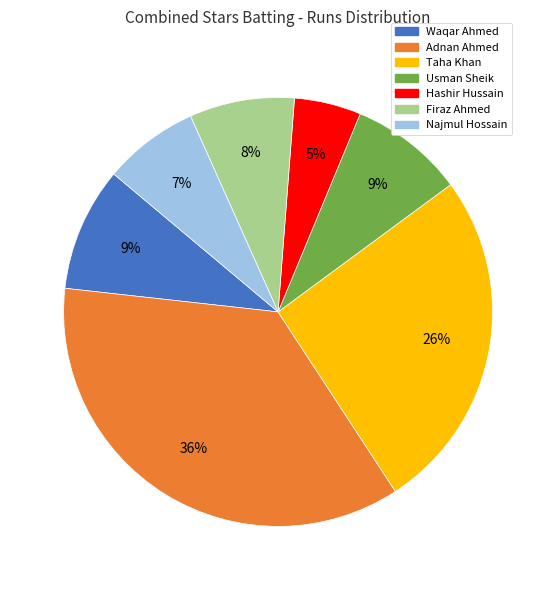

The Najmul Hossain slice represents 7% of the pie. True or false?

True